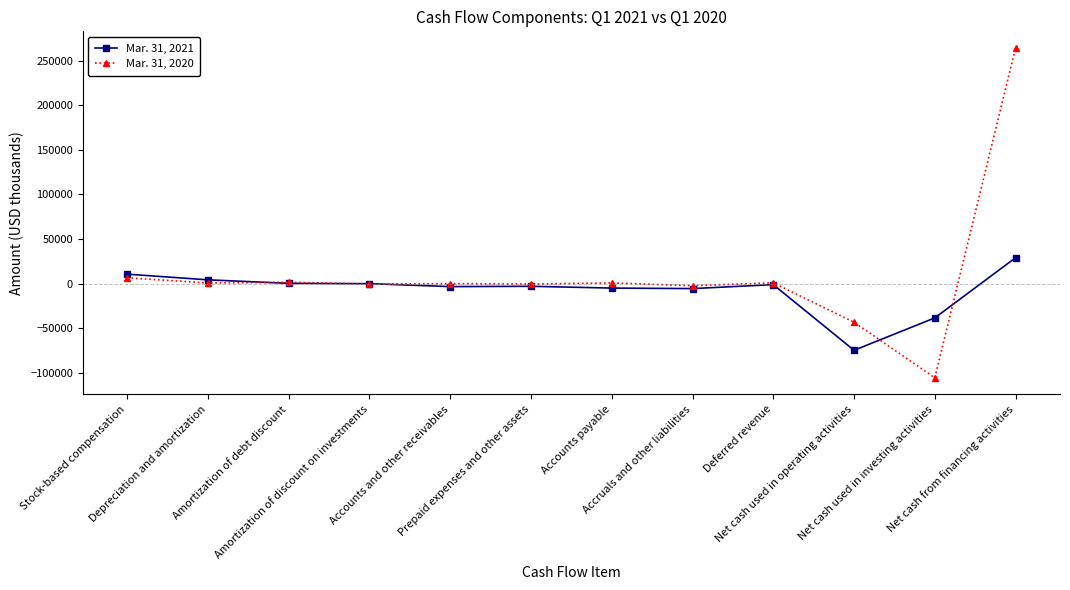

How many values in the Mar. 31, 2021 series are below -1132?

6